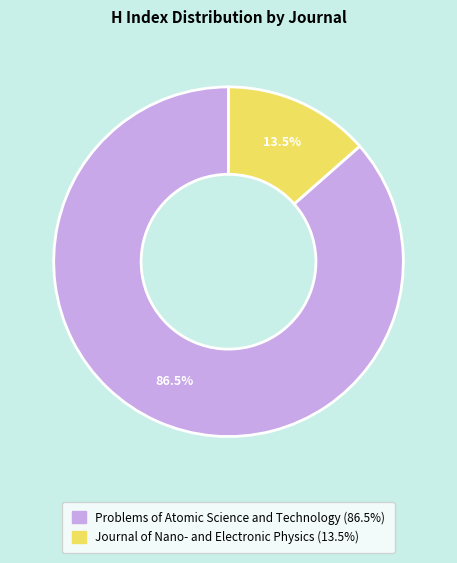

The Journal of Nano- and Electronic Physics slice represents 20% of the pie. True or false?

False